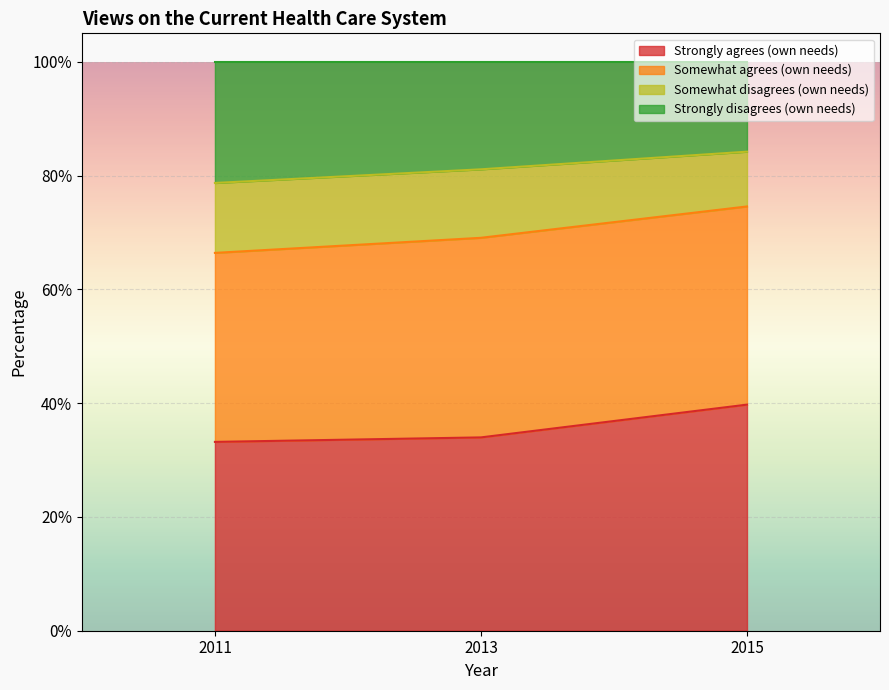

Count the number of categories in the chart.

3